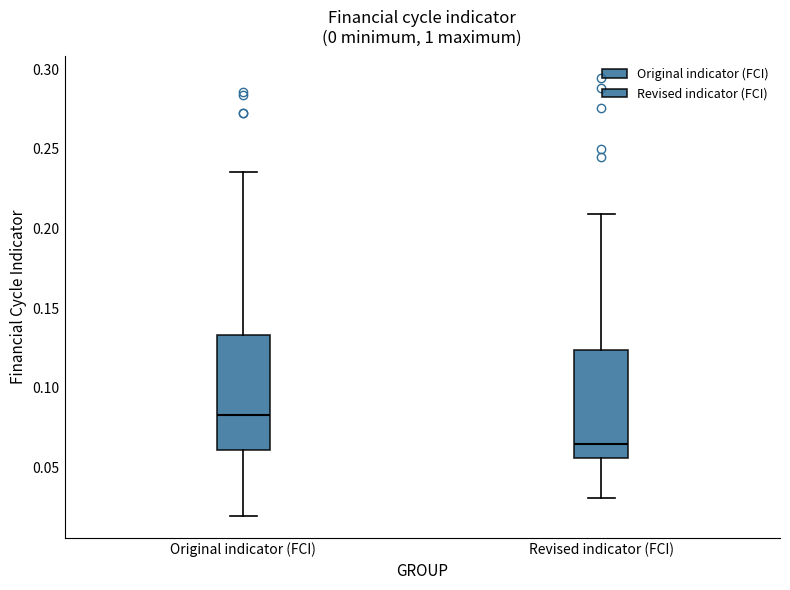

Reading left to right, read every box against the y-axis: the position of its median line, the range the box covers, and the ends of its whiskers. The values are not printed on the chart, so give them approximately, as read against the axis.

Original indicator (FCI): median 0.085, box 0.060 to 0.135, whiskers 0.020 to 0.235
Revised indicator (FCI): median 0.065, box 0.055 to 0.125, whiskers 0.030 to 0.210